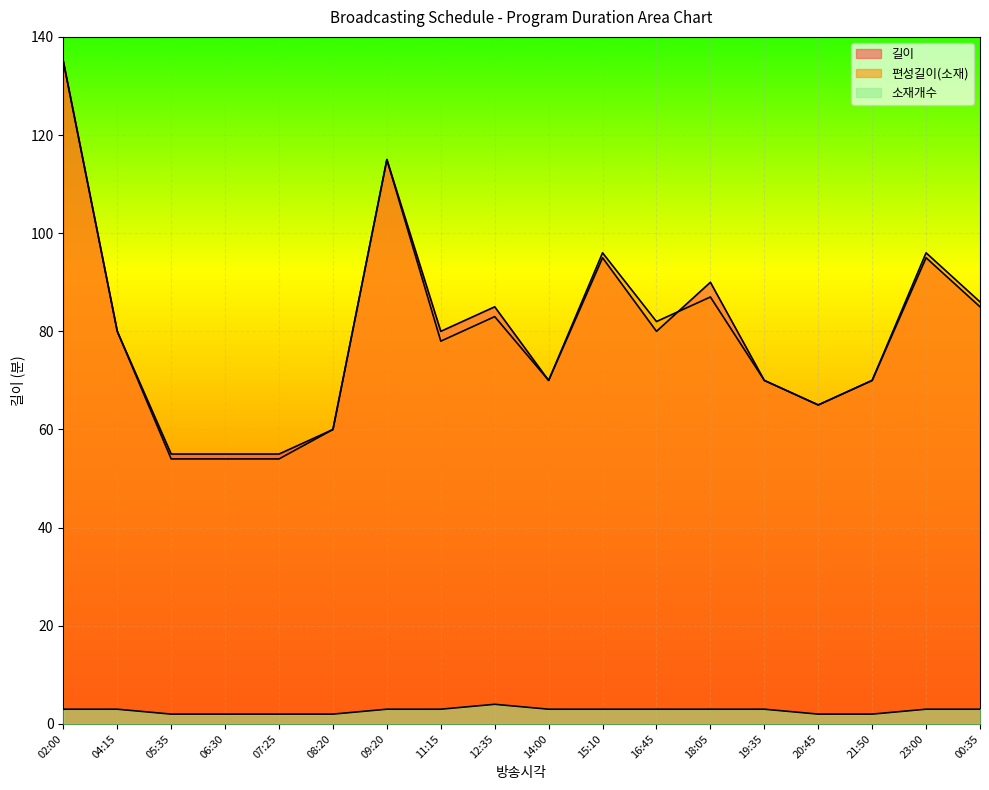

What is the label of the 1st point from the right?

00:35